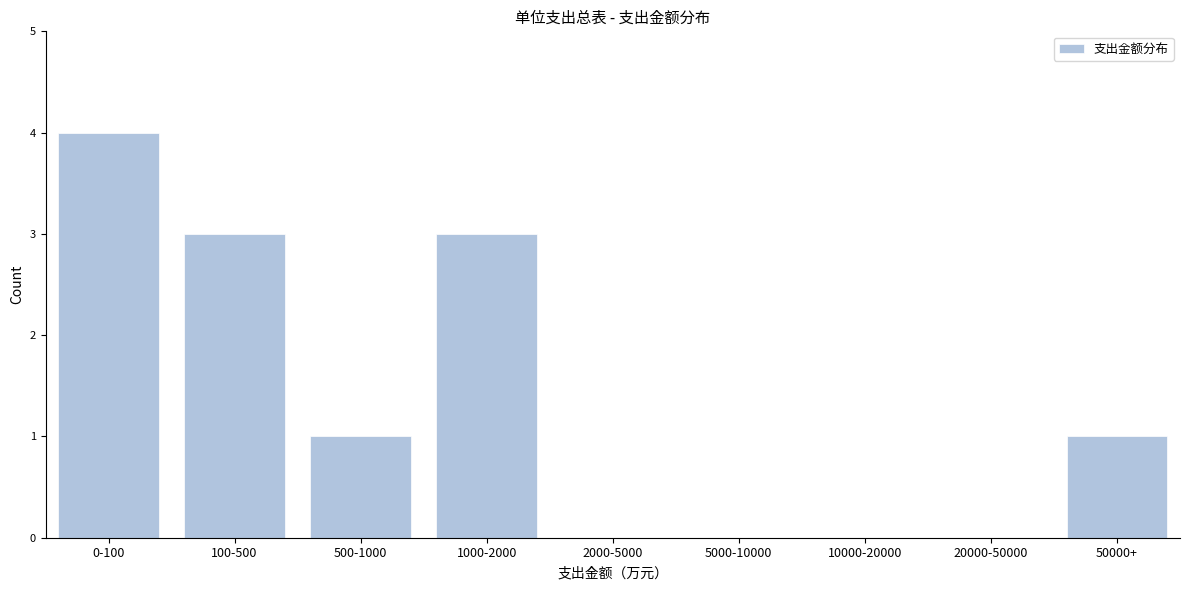

Reading left to right, what are all the values shown in this chart?

0-100=4	100-500=3	500-1000=1	1000-2000=3	2000-5000=0	5000-10000=0	10000-20000=0	20000-50000=0	50000+=1